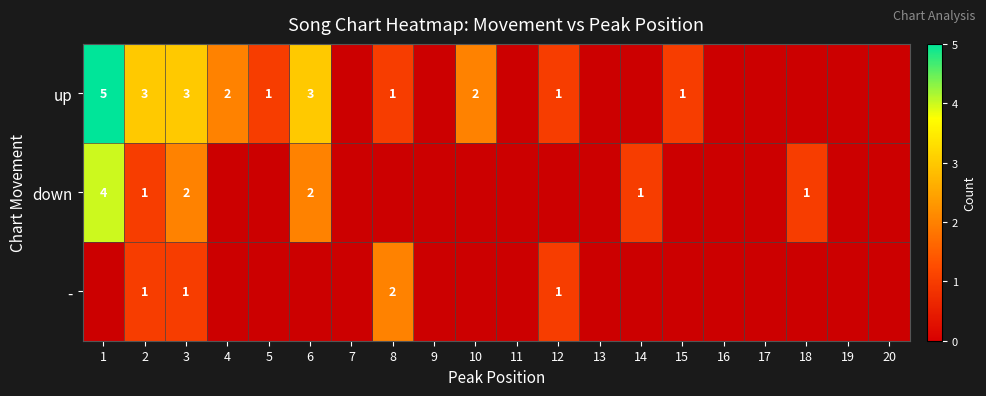

Between 11 and 20, which is larger?

20